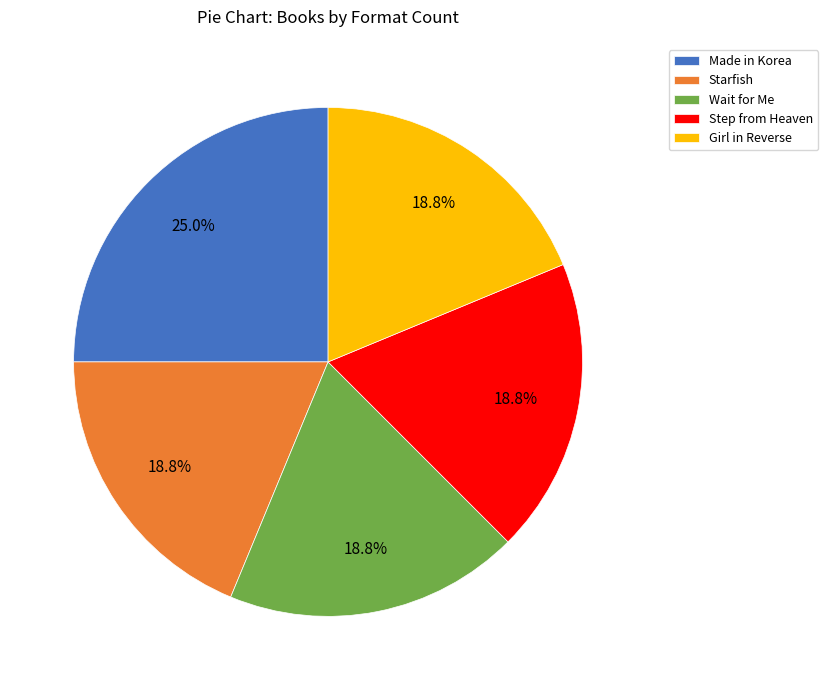

Is there any slice that represents more than half of the pie?

No